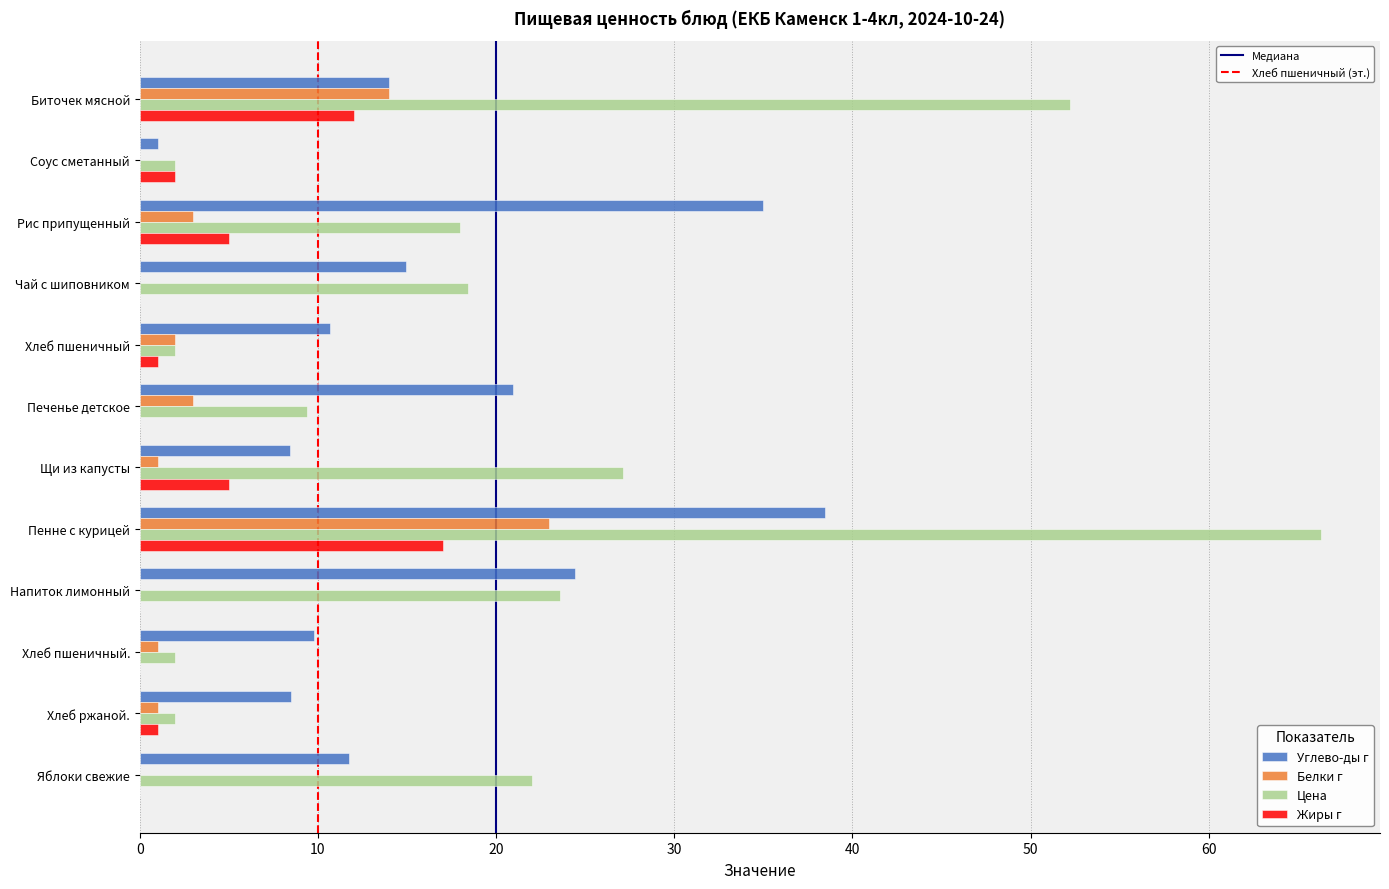

What is the total value across all series at Рис припущенный?

61.0